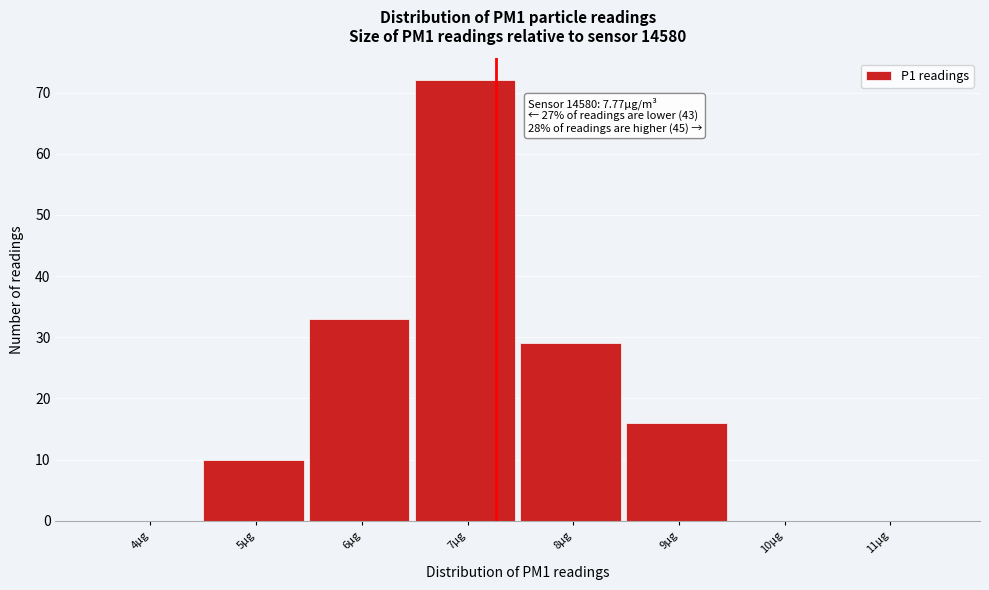

Reading right to left, list all the values displayed in this chart.

11µg=0	10µg=0	9µg=16	8µg=29	7µg=72	6µg=33	5µg=10	4µg=0